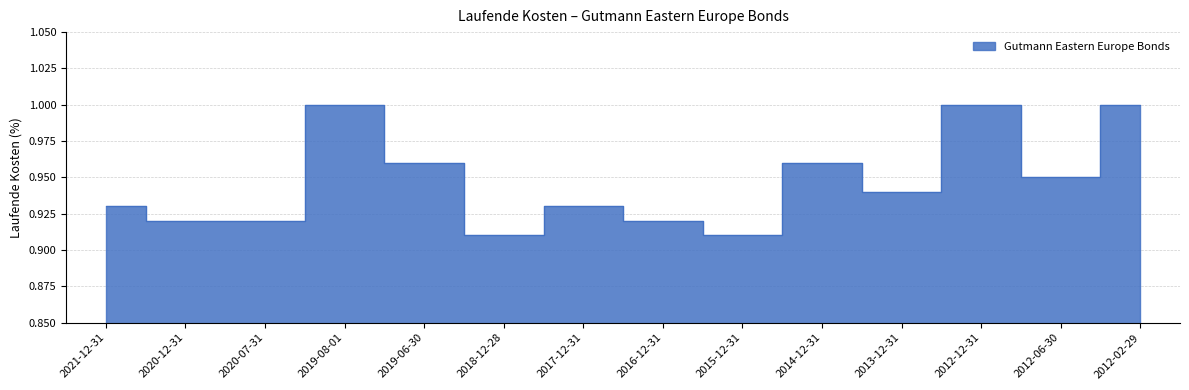

At which category does the data reach its first local valley?

2018-12-28